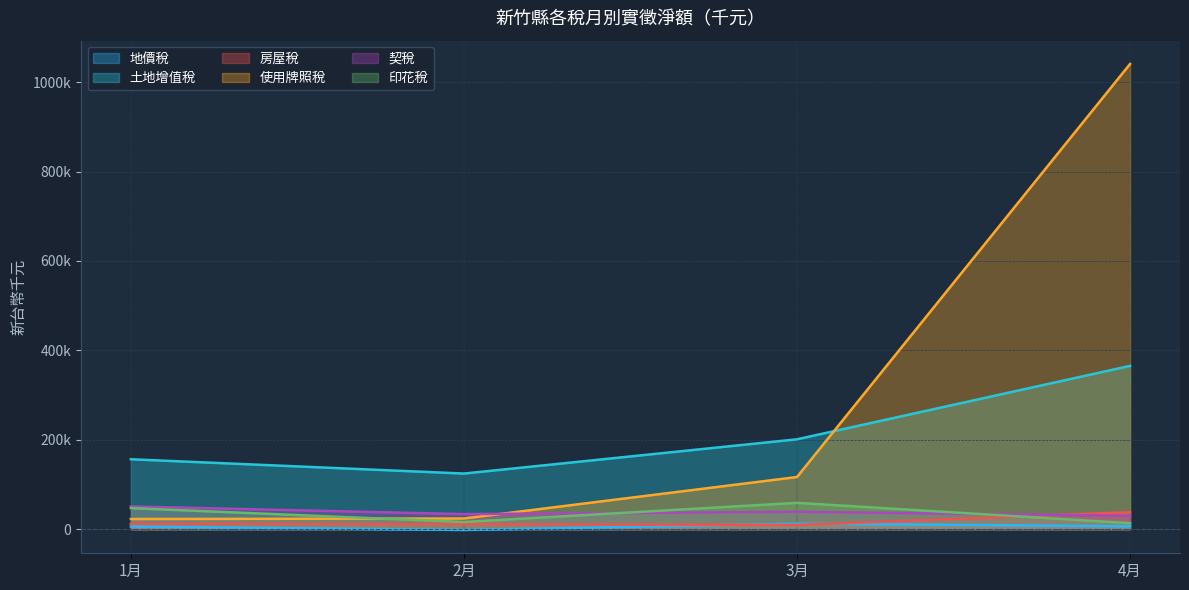

True or false: 土地增值稅 and 房屋稅 cross at least once.

False